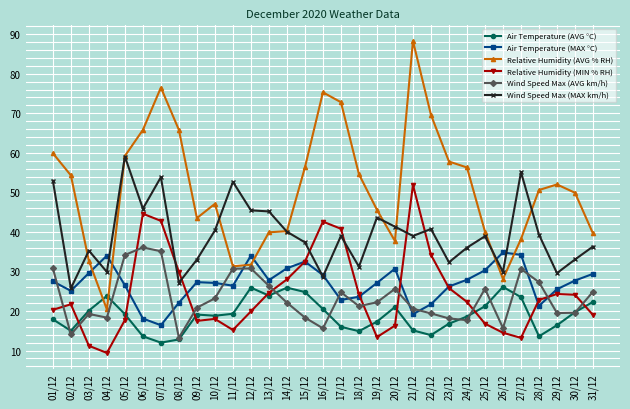

In Air Temperature (MAX °C), how many points are higher than both neighbors (excluding endpoints)?

6